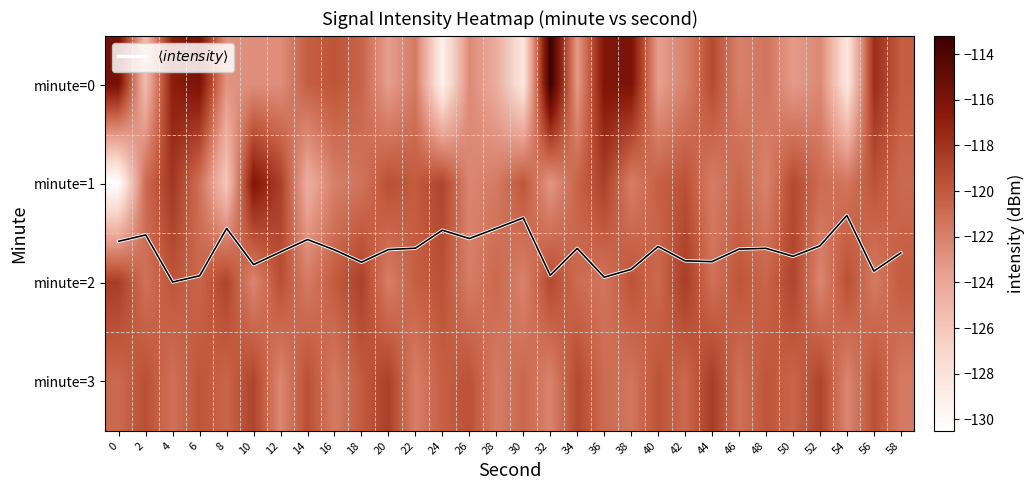

The minute=1 series shows -120.9 at 2. True or false?

True